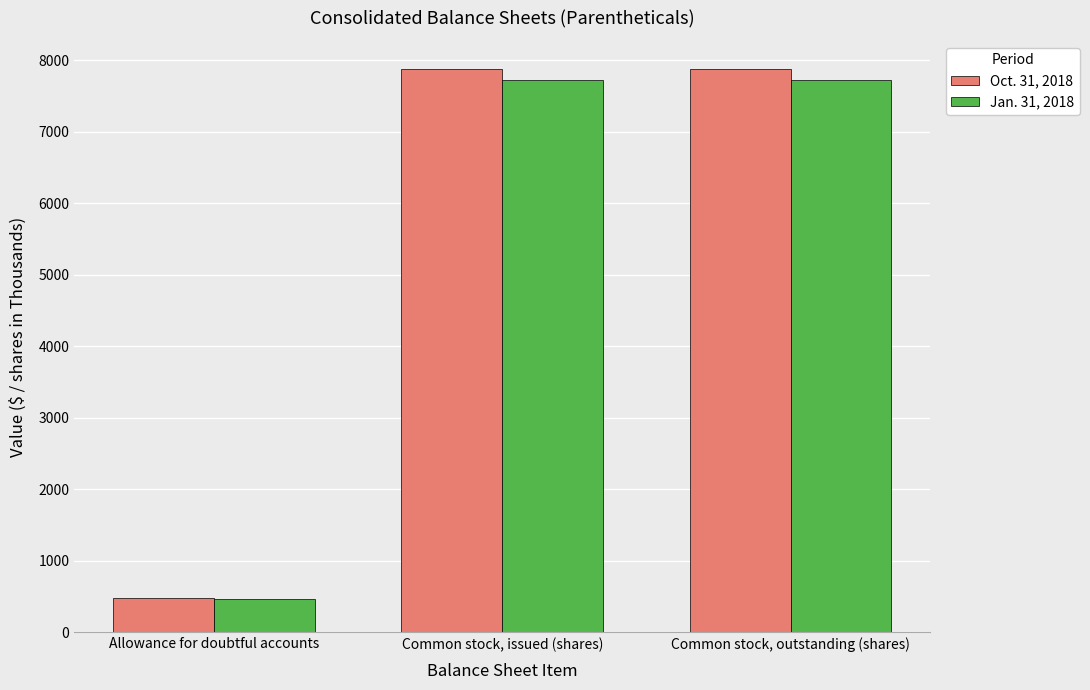

How many groups of bars are there?

3